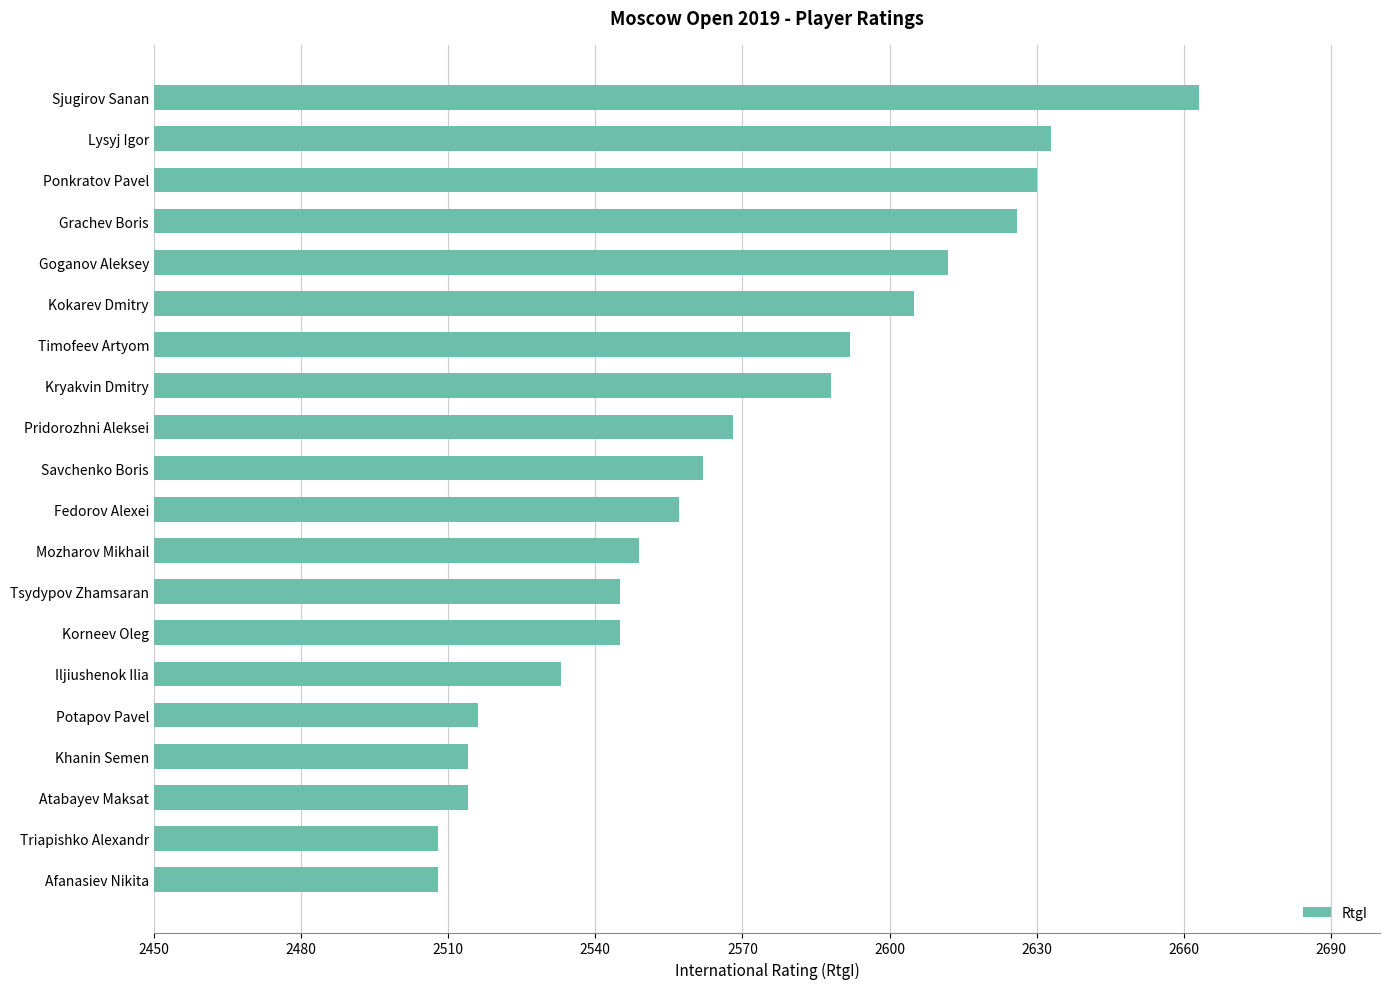

What is the change in value from Atabayev Maksat to Kokarev Dmitry?

+91